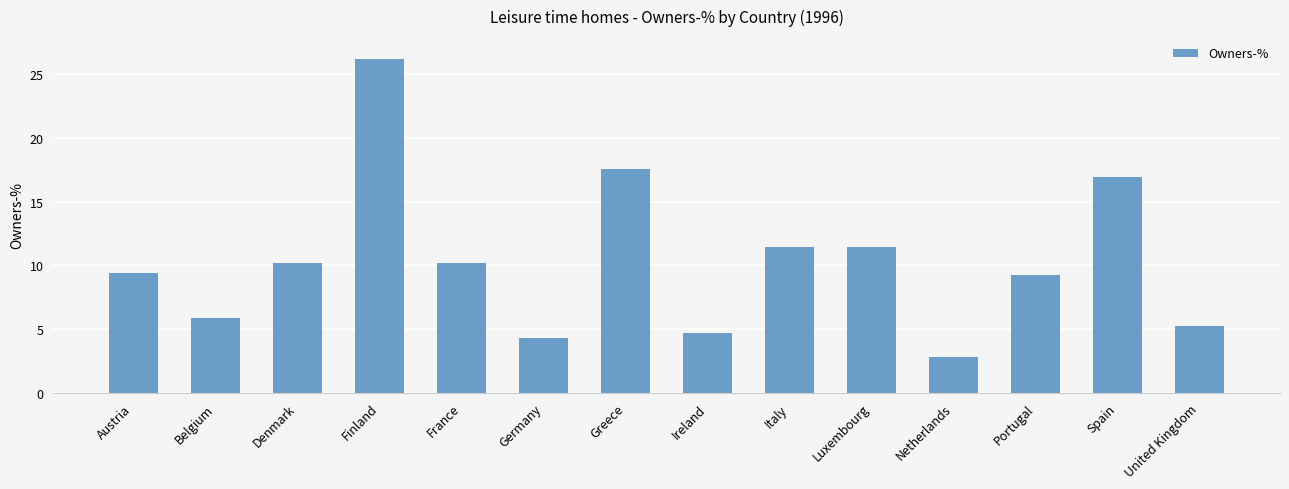

What is the label of the 4th bar from the right?

Netherlands